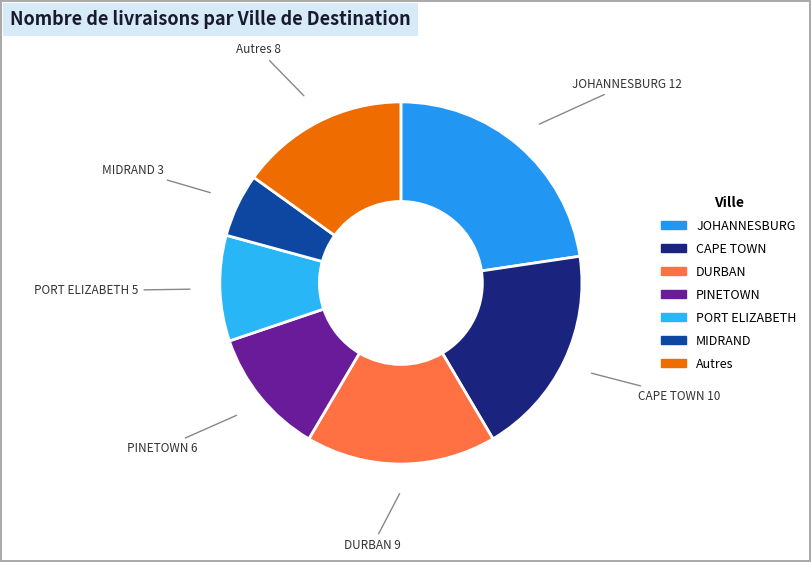

Count the number of slices in the pie.

7